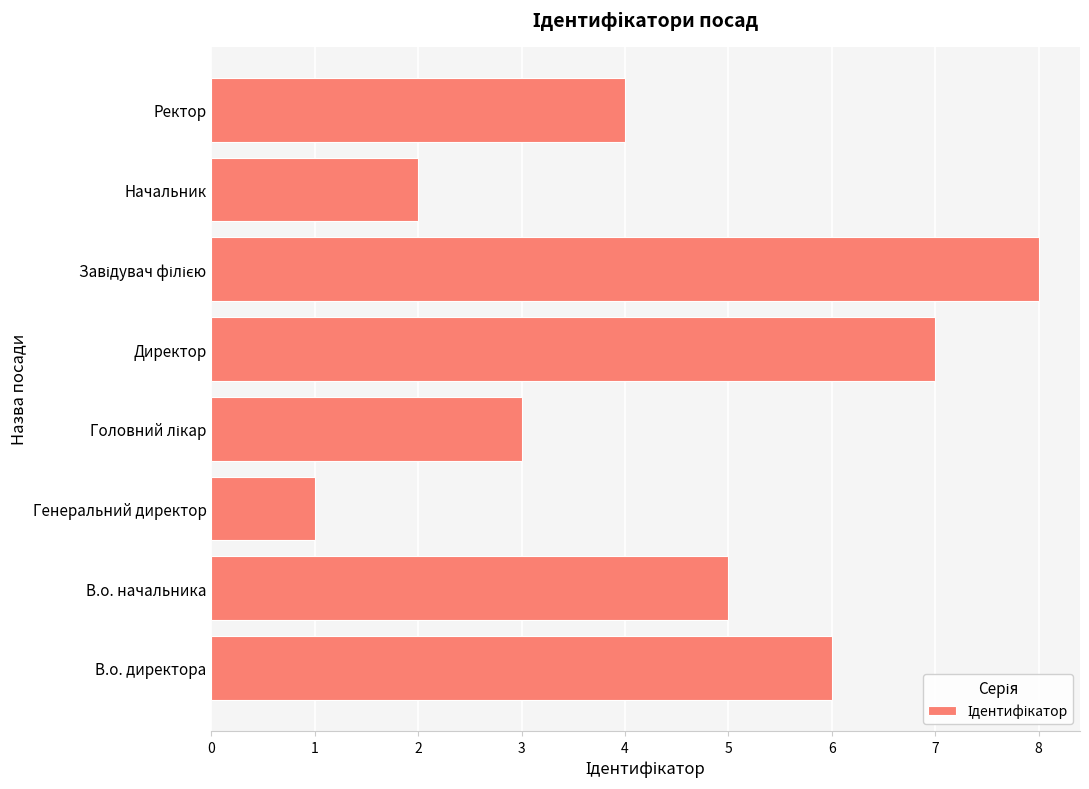

Where is the data nearest to the value 4?

Ректор